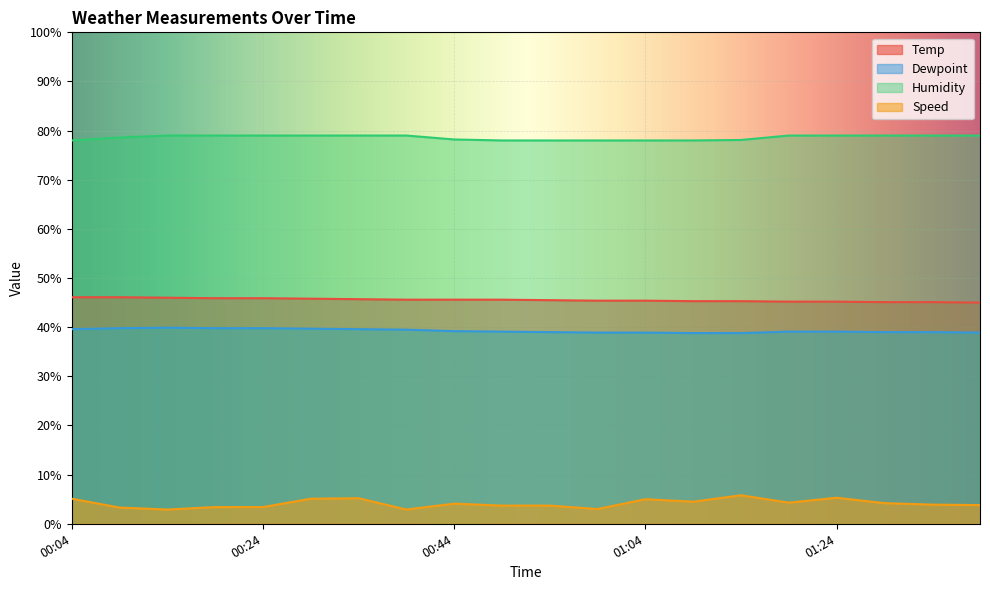

What is the spread (max minus min) of values at 00:19?

75.6